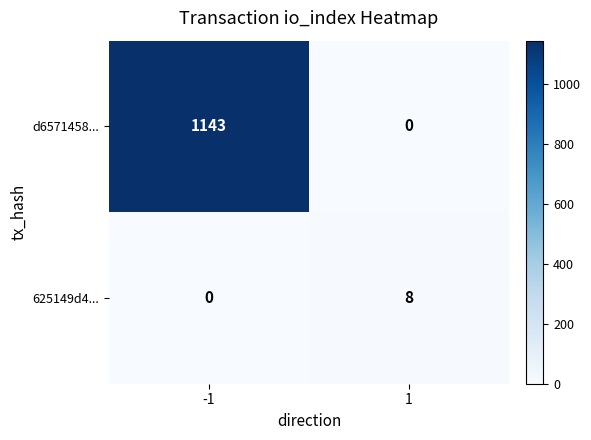

How many positive values does the 625149d4... series have?

1